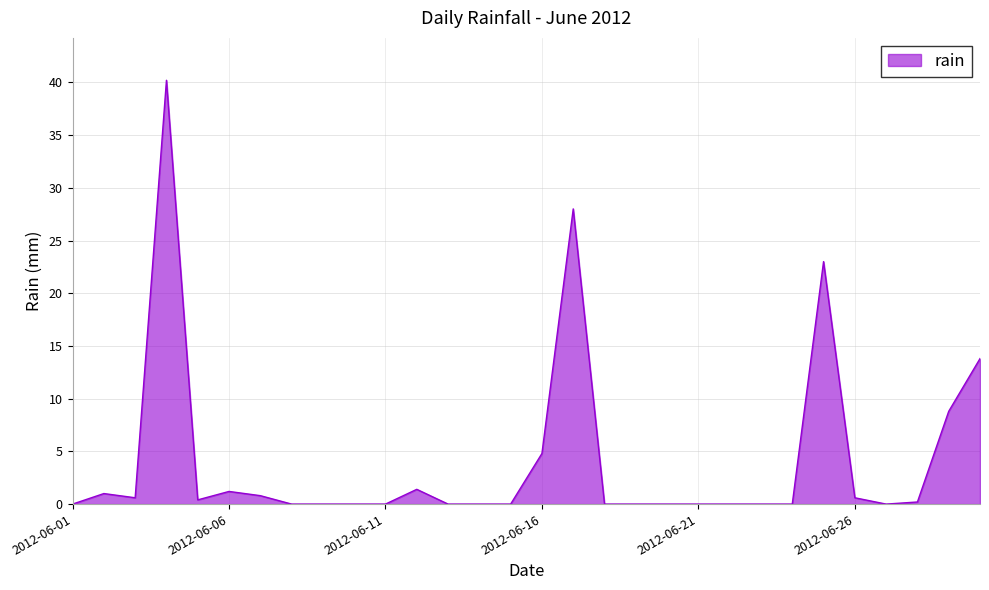

How many lines are shown in the chart?

1